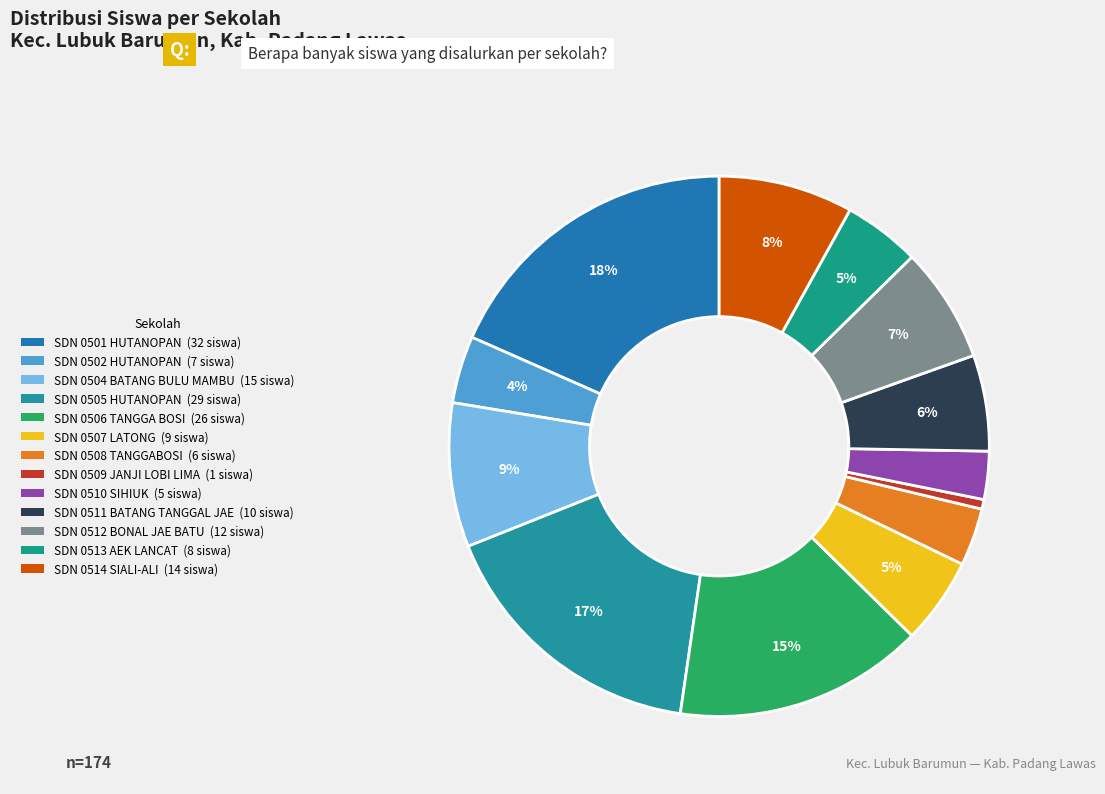

To the nearest percent, what is the difference between the largest and smallest slice percentages?

18%